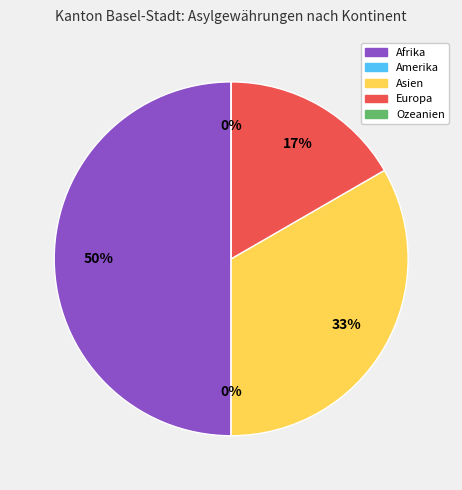

True or false: Ozeanien accounts for 11% of the total.

False